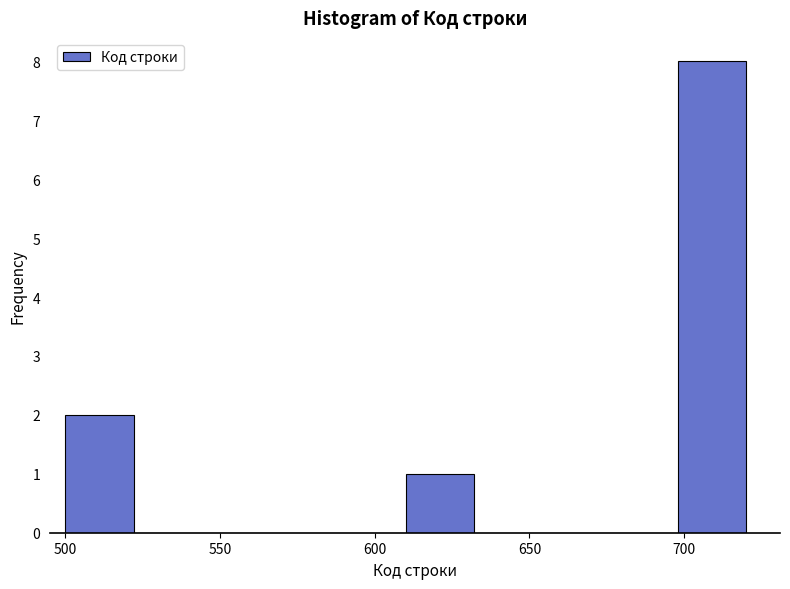

Which range on the x-axis has the tallest bar?

698 to 720